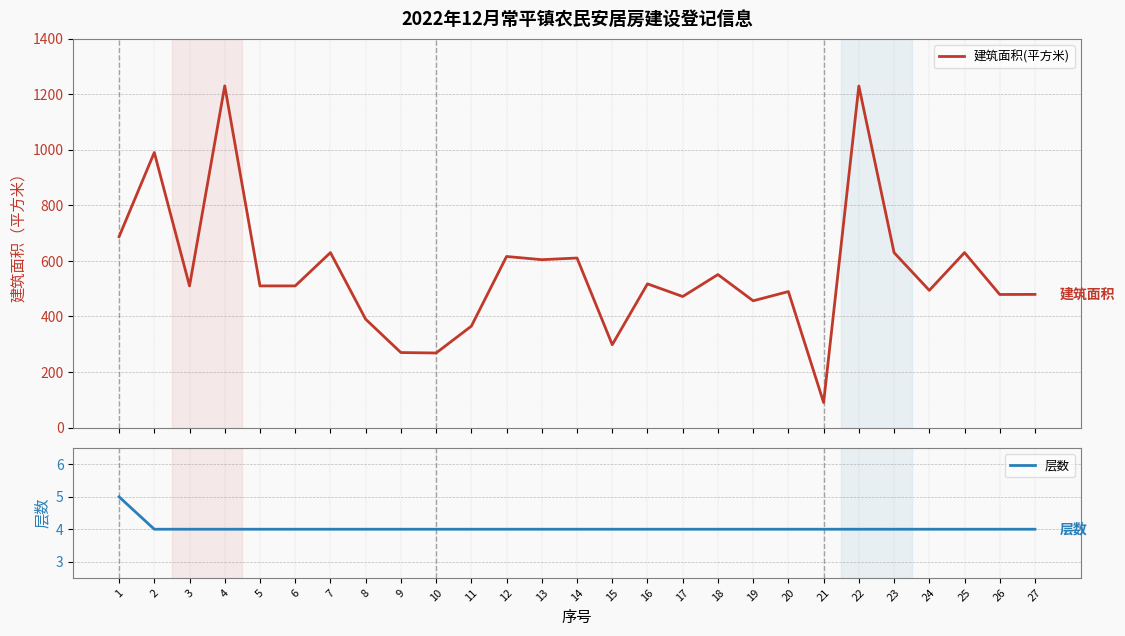

True or false: 层数 and 建筑面积(平方米) intersect in this chart.

False